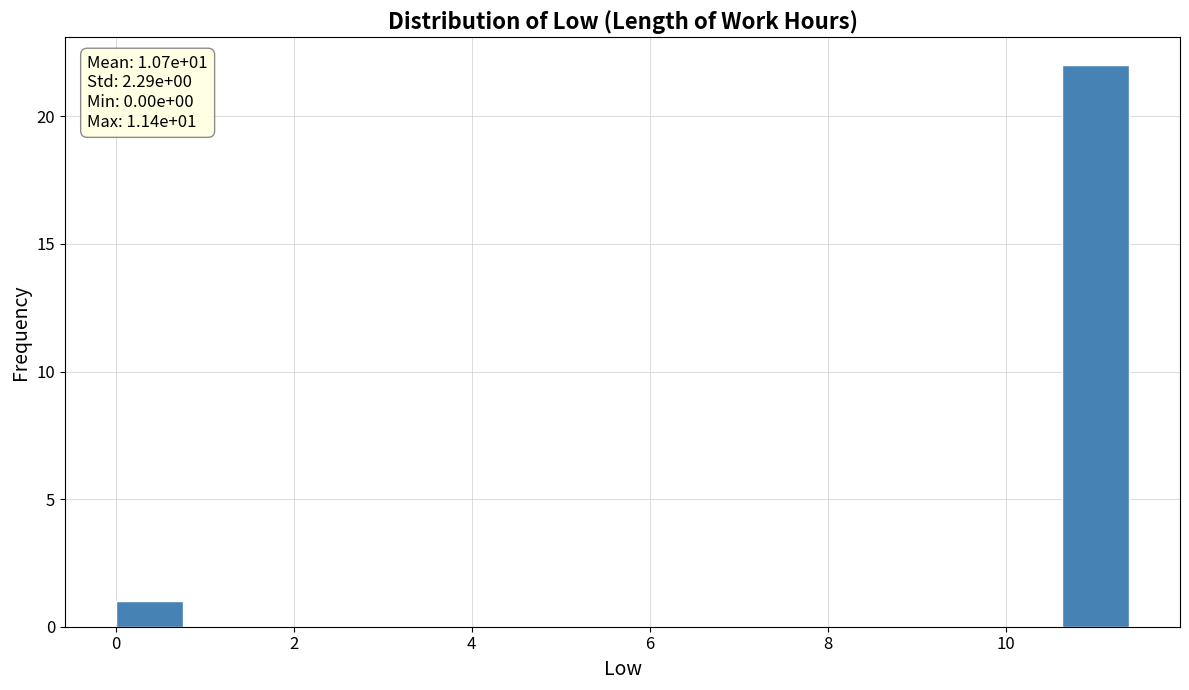

Around what value on the x-axis is the tallest bar? Give the approximate position of its centre, as read against the axis.

11.0